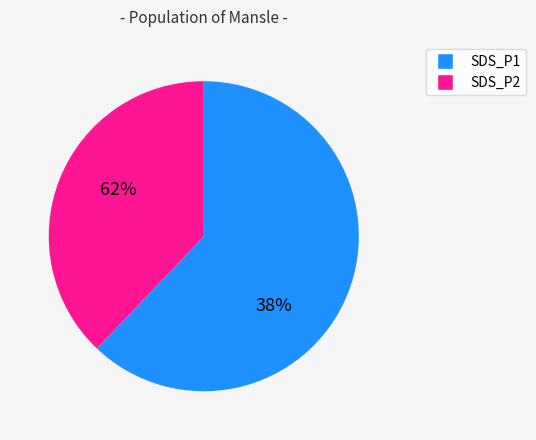

Is it true that 5 is 2% of the pie?

True